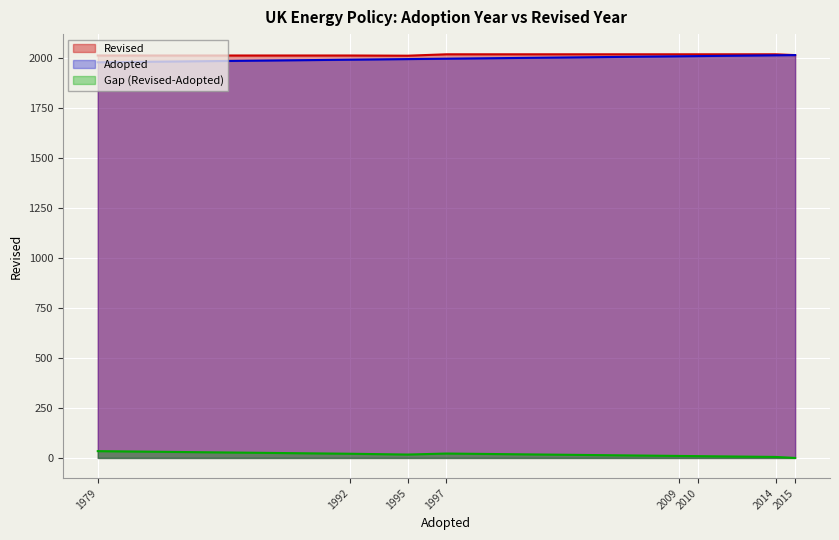

What is the total value across all series at 2015?

4030